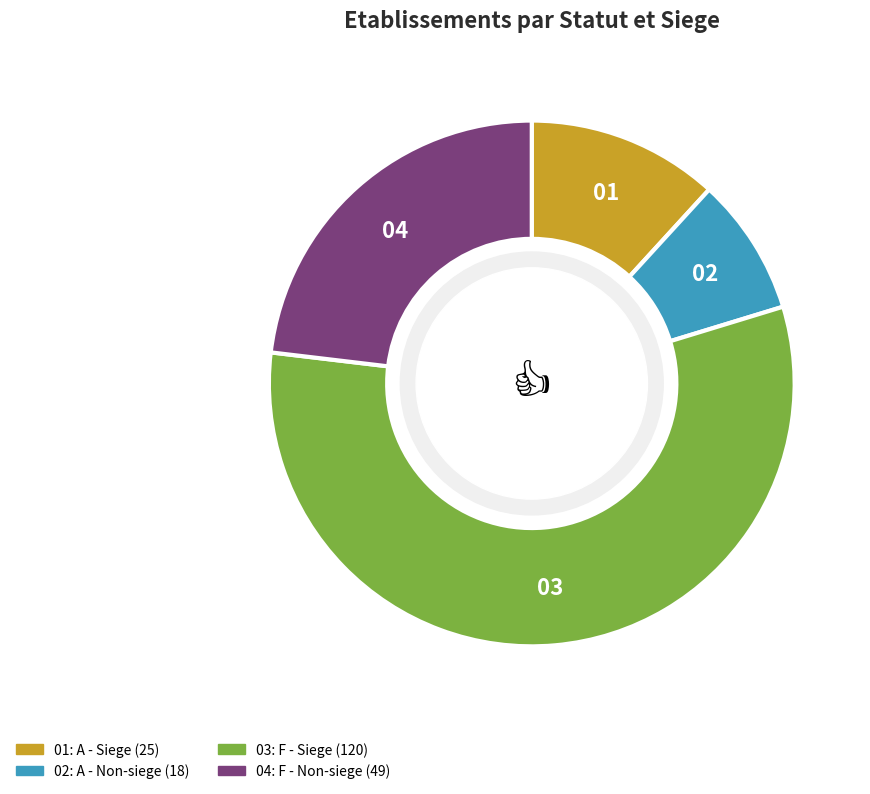

Does any single category account for the majority?

Yes